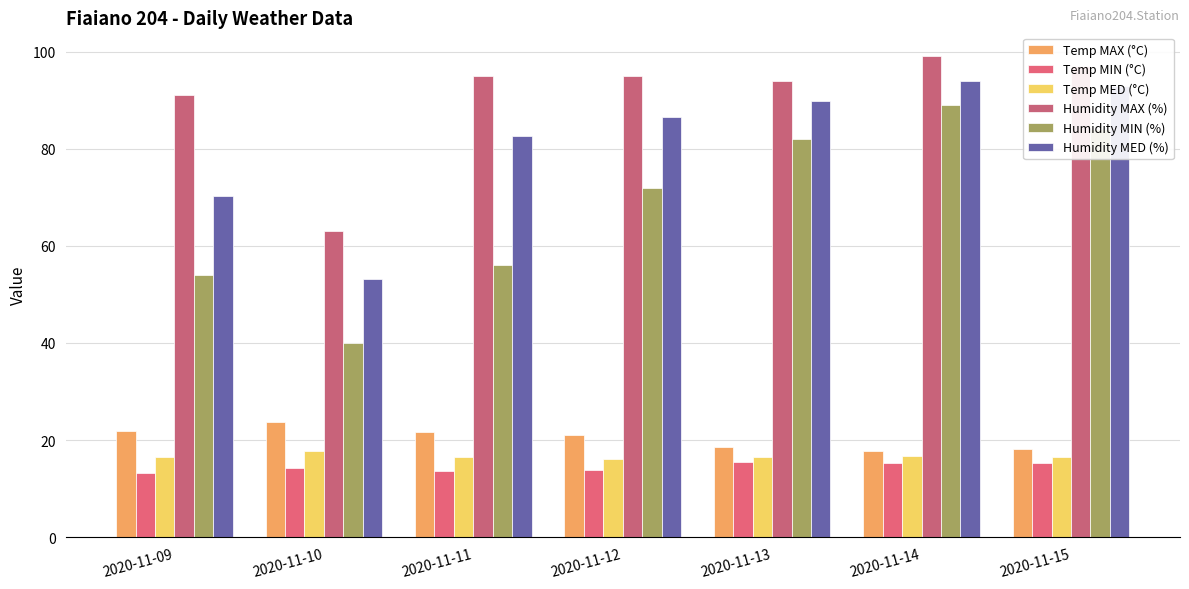

Between 2020-11-11 and 2020-11-14, which series saw the biggest shift?

Humidity MIN (%)